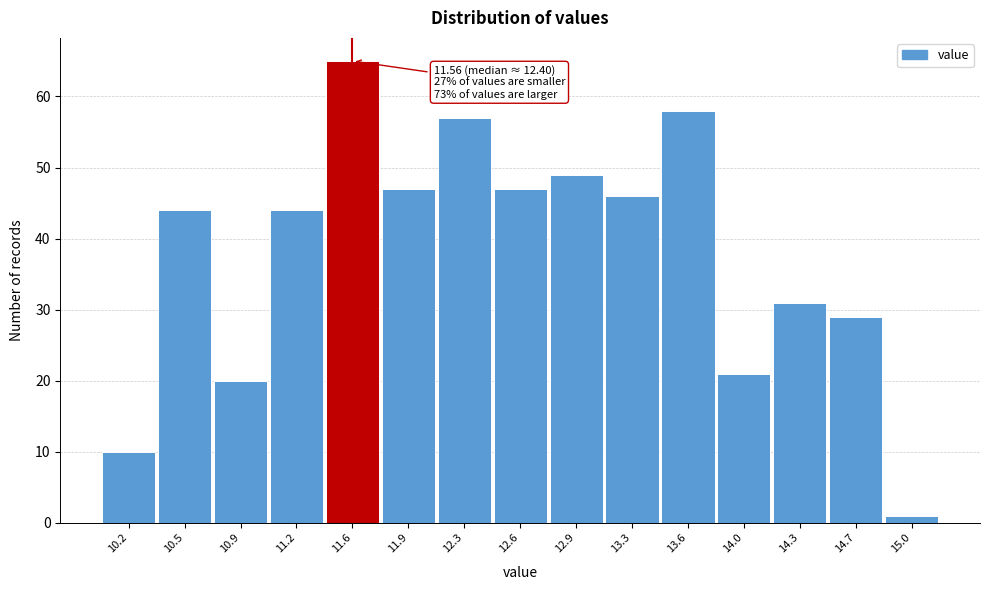

Which range on the x-axis has the tallest bar?

11.40 to 11.75